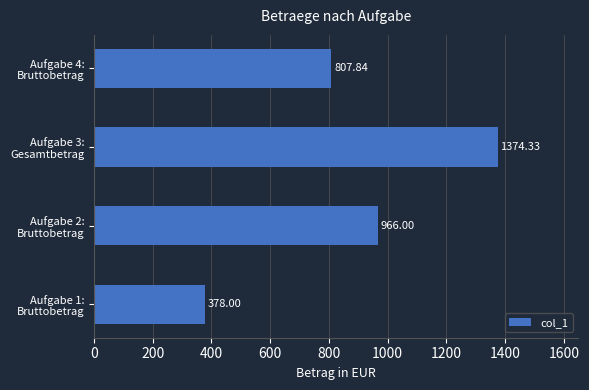

What is the difference between the second highest and minimum values?

588.0